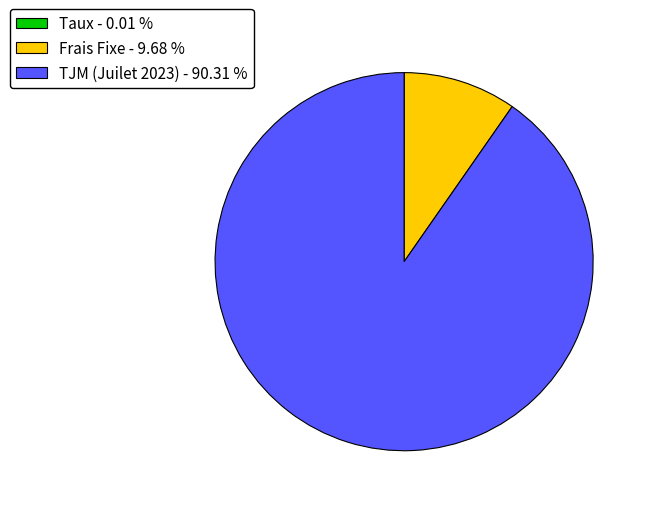

Which slice represents more than half of the pie?

TJM (Juilet 2023)